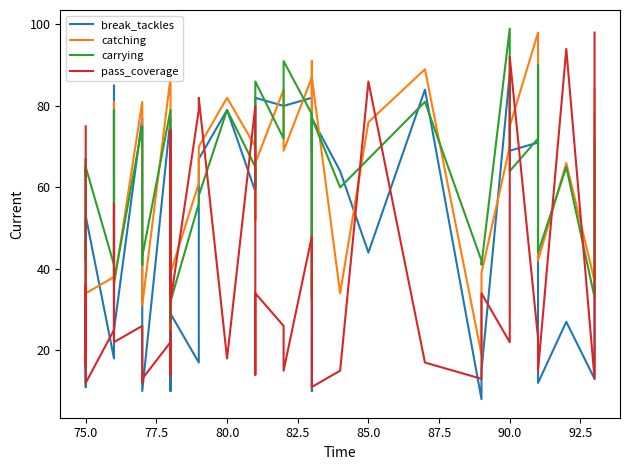

True or false: break_tackles and pass_coverage cross at least once.

True